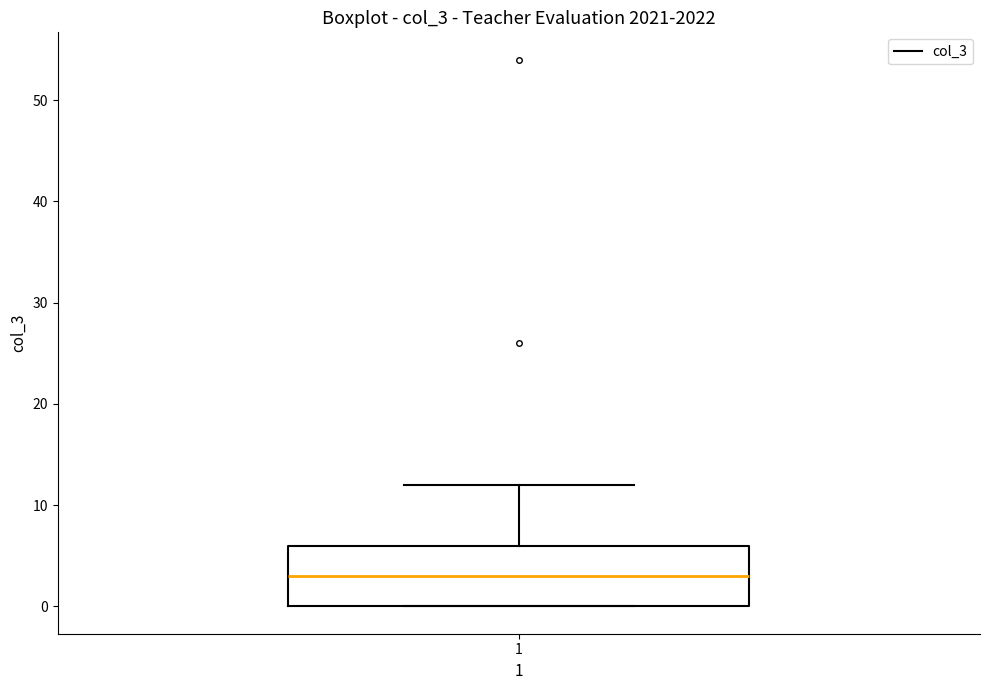

Transcribe this box plot: give where the median line is, the range the box spans, and where the two whiskers end, as read against the y-axis. The values are not printed on the chart, so give them approximately, as read against the axis.

median 3, box 0 to 6, whiskers 0 to 12